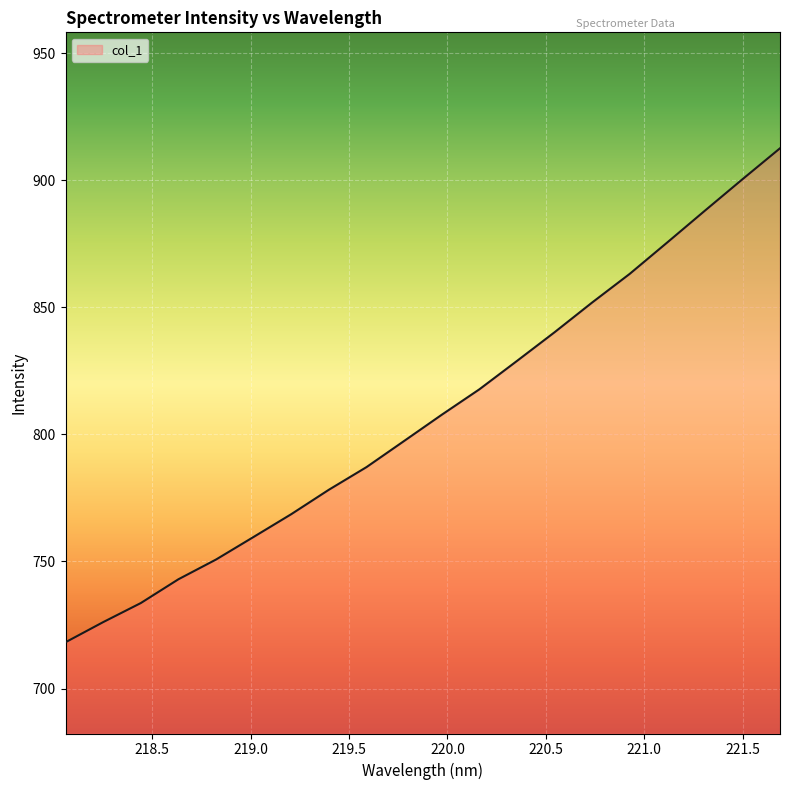

What is the maximum value shown in the chart?

912.6